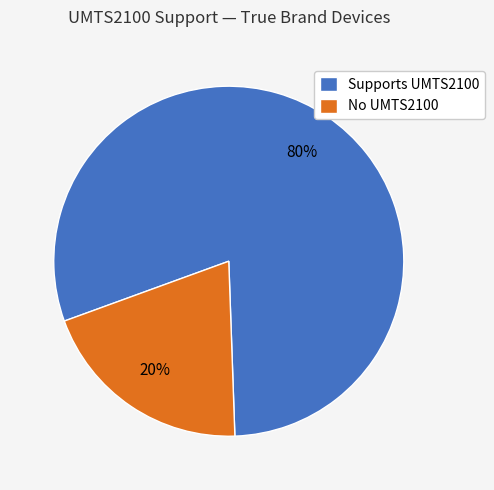

Between No UMTS2100 and Supports UMTS2100, which is larger?

Supports UMTS2100